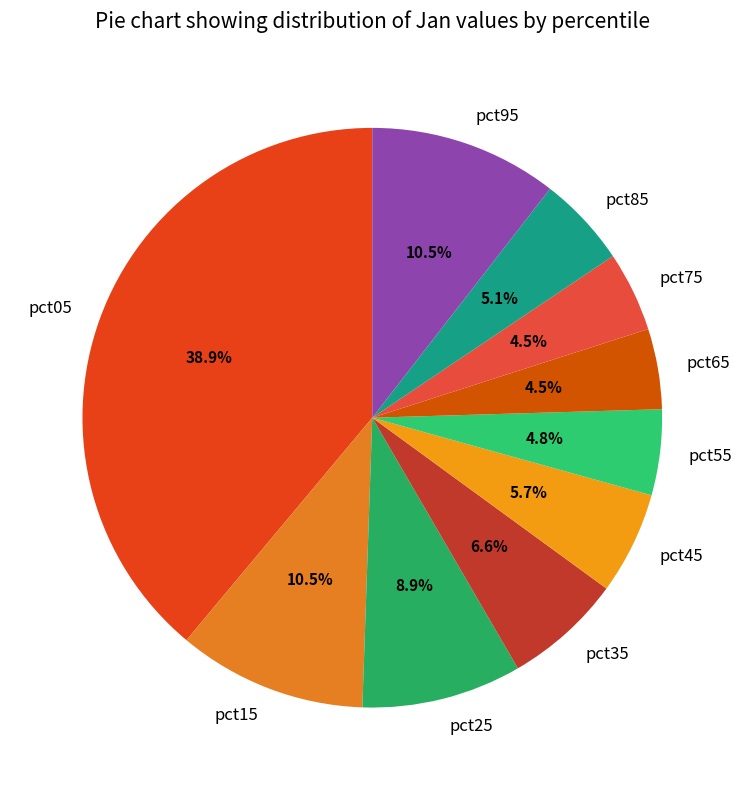

Is there any slice that represents more than half of the pie?

No